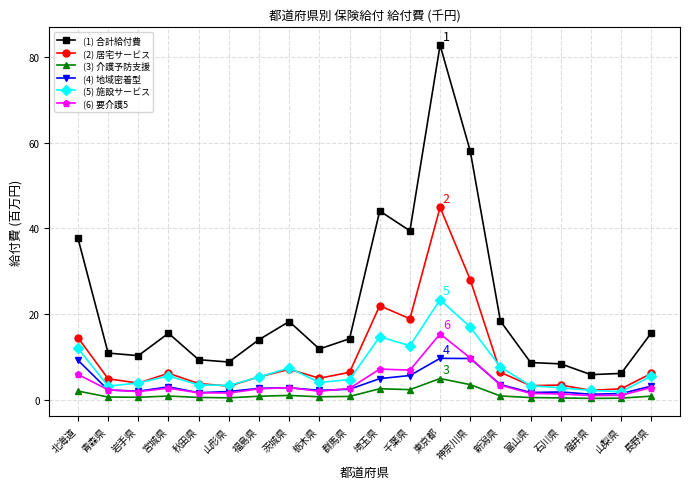

Does the chart display data point markers on the line(s)?

Yes